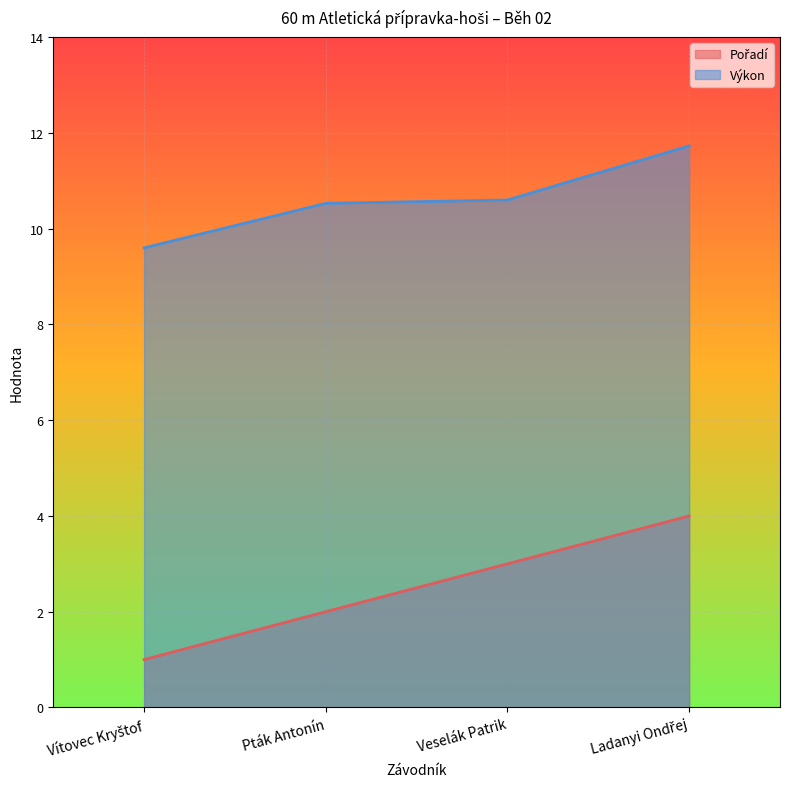

Reading left to right, what are all the values shown in this chart?

Pořadí: 1.0	2.0	3.0	4.0
Výkon: 9.6	10.5	10.6	11.7